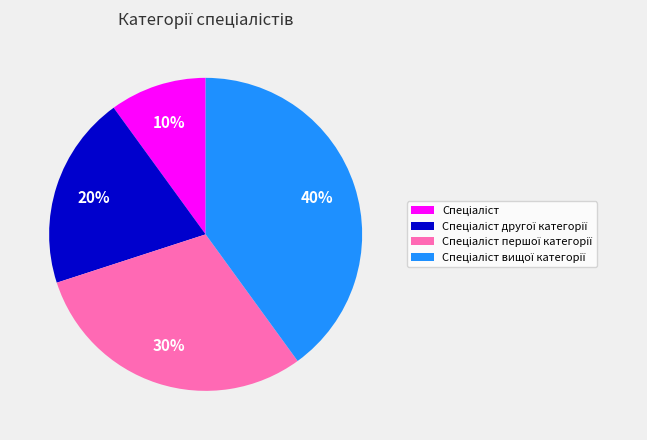

To the nearest percent, what is the difference between the largest and smallest slice percentages?

30%